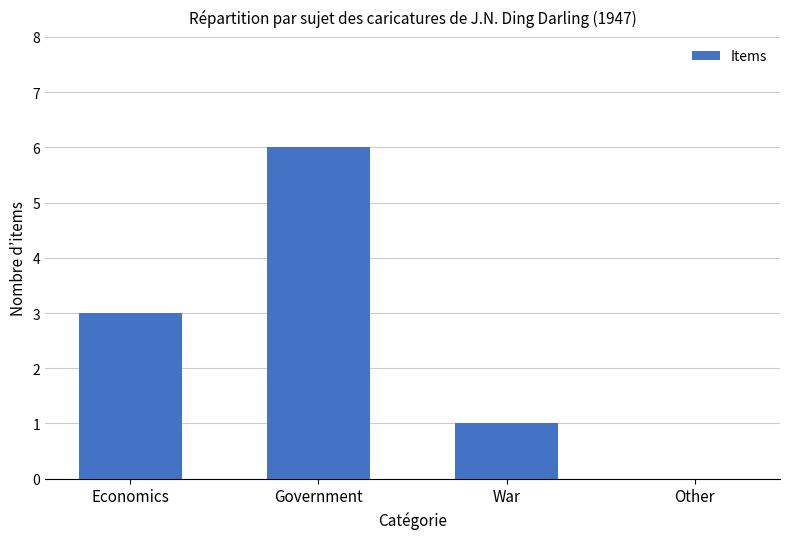

True or false: the data shows 6 at Government.

True